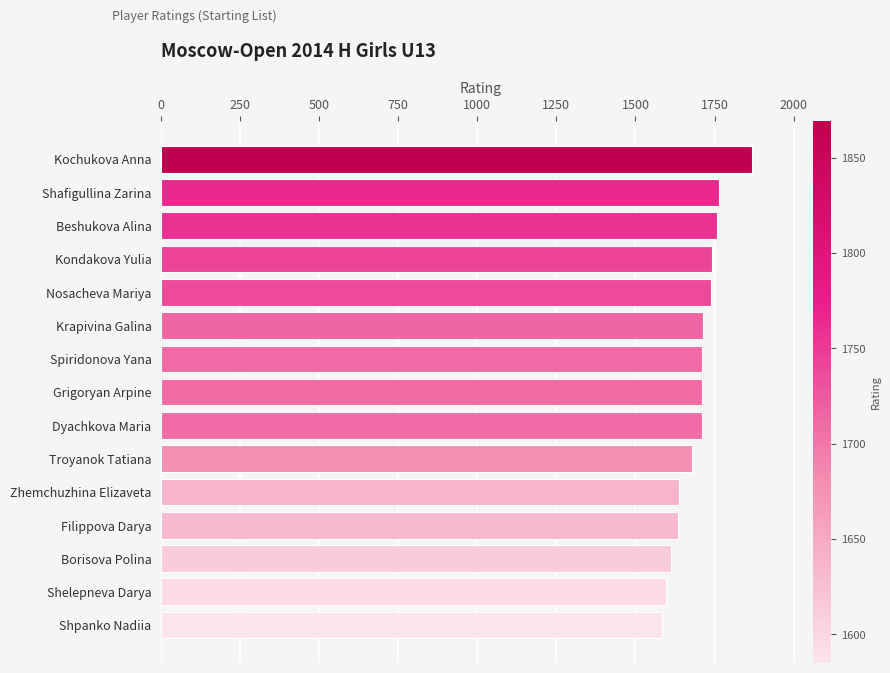

Which has a higher value, Kochukova Anna or Kondakova Yulia?

Kochukova Anna